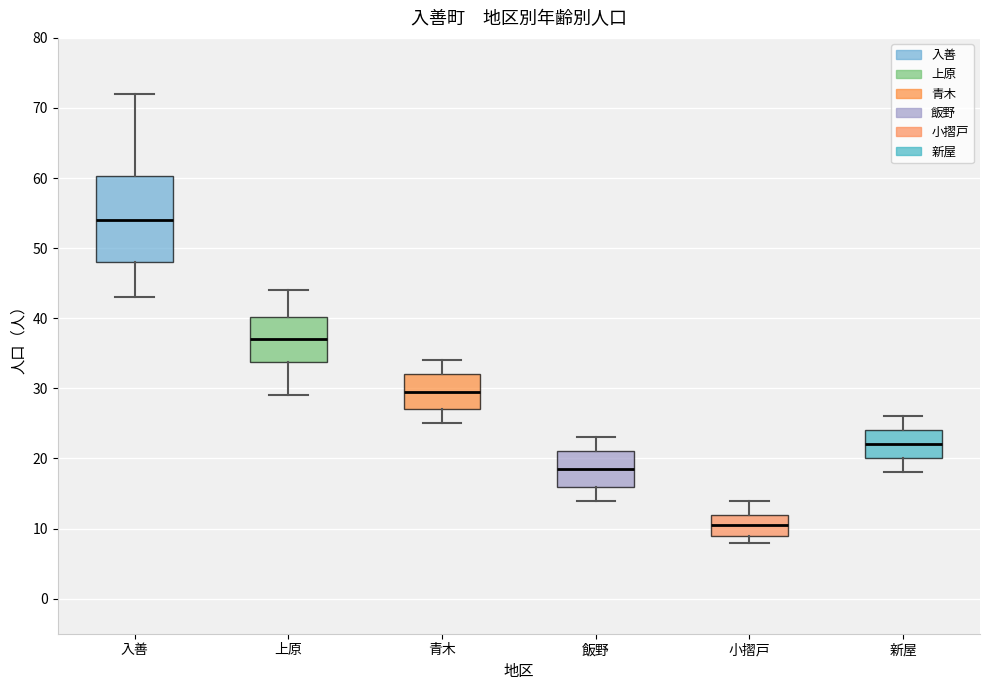

Reading left to right, transcribe this box plot: for each box, give where its median line is, the range the box spans, and where its two whiskers end, as read against the y-axis. The values are not printed on the chart, so give them approximately, as read against the axis.

入善: median 54, box 48 to 60, whiskers 43 to 72
上原: median 37, box 34 to 40, whiskers 29 to 44
青木: median 30, box 27 to 32, whiskers 25 to 34
飯野: median 19, box 16 to 21, whiskers 14 to 23
小摺戸: median 11, box 9 to 12, whiskers 8 to 14
新屋: median 22, box 20 to 24, whiskers 18 to 26